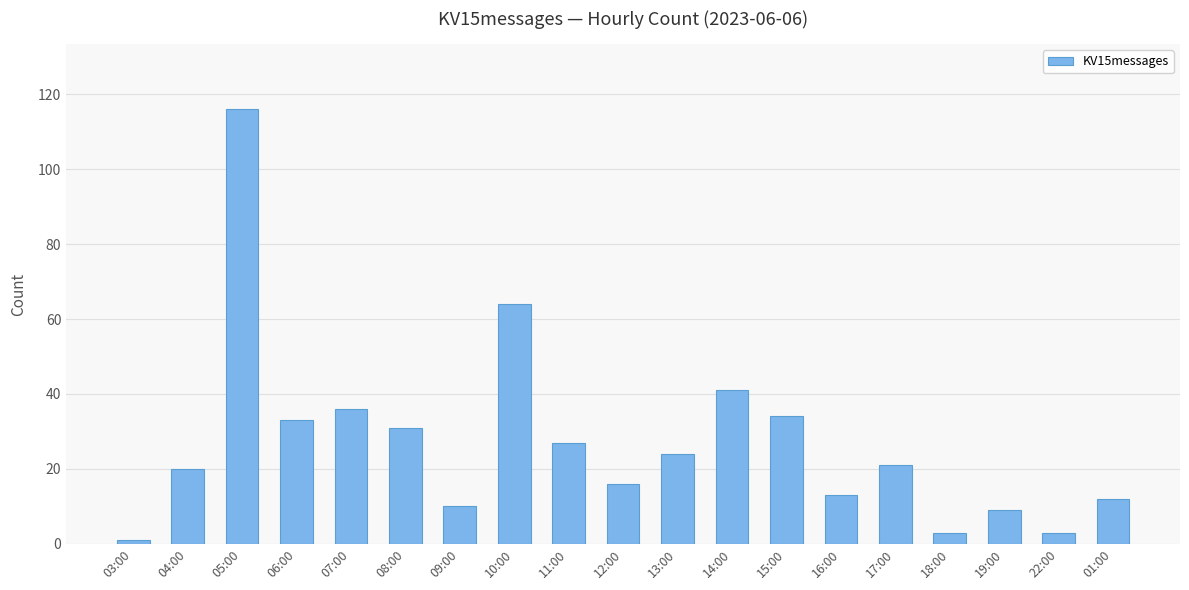

Reading left to right, extract all data points from this chart.

03:00=1	04:00=20	05:00=116	06:00=33	07:00=36	08:00=31	09:00=10	10:00=64	11:00=27	12:00=16	13:00=24	14:00=41	15:00=34	16:00=13	17:00=21	18:00=3	19:00=9	22:00=3	01:00=12